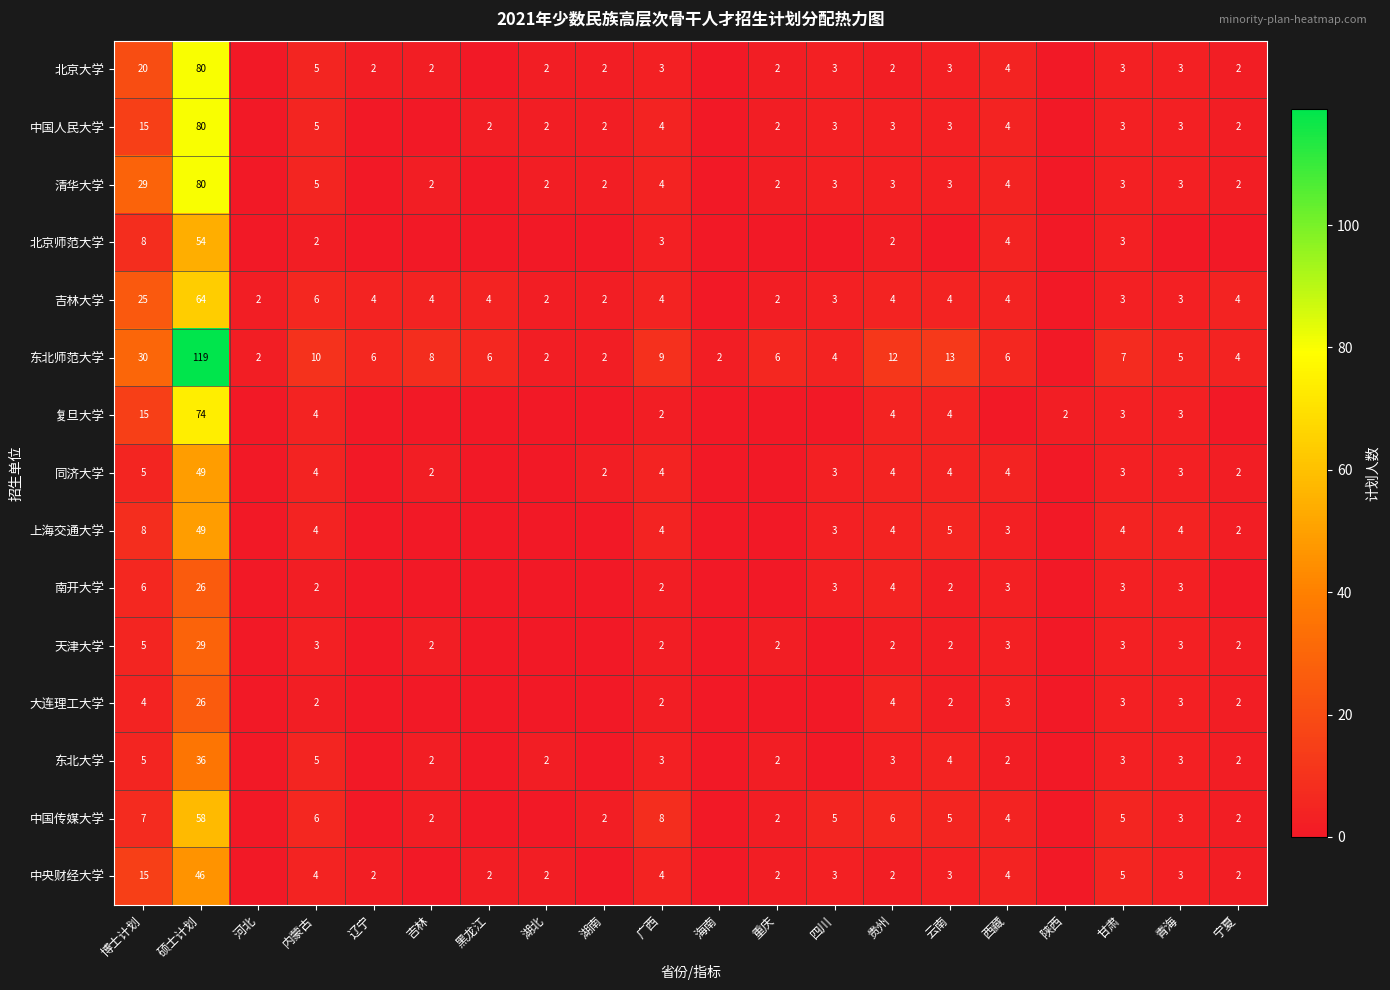

Is the value of 东北师范大学 at 辽宁 greater than the value of 同济大学 at 甘肃?

Yes